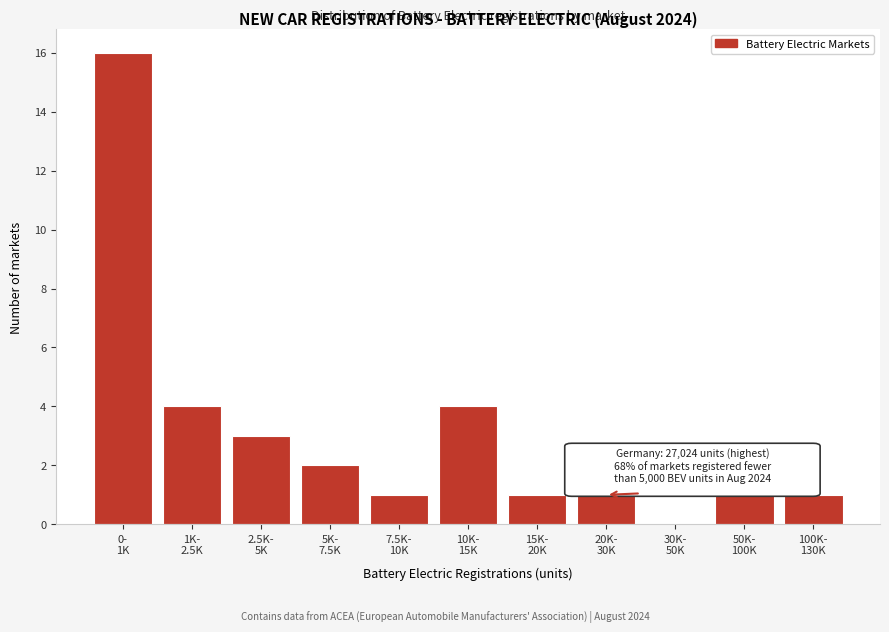

What is the greatest value displayed?

16